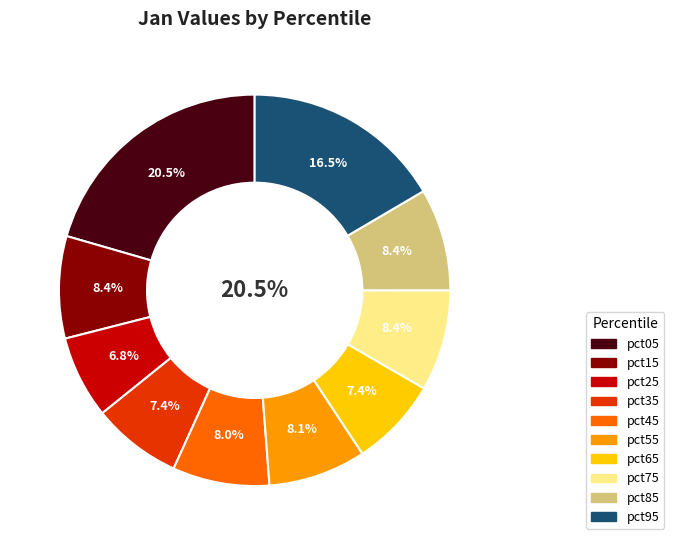

Does pct25 account for over 50% of the chart?

No